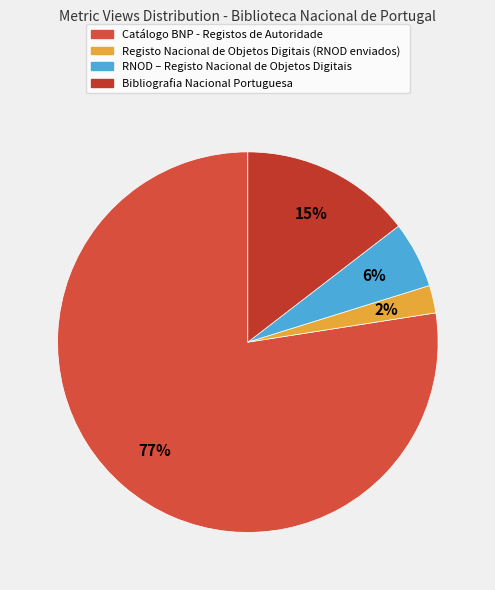

Count the number of slices in the pie.

4